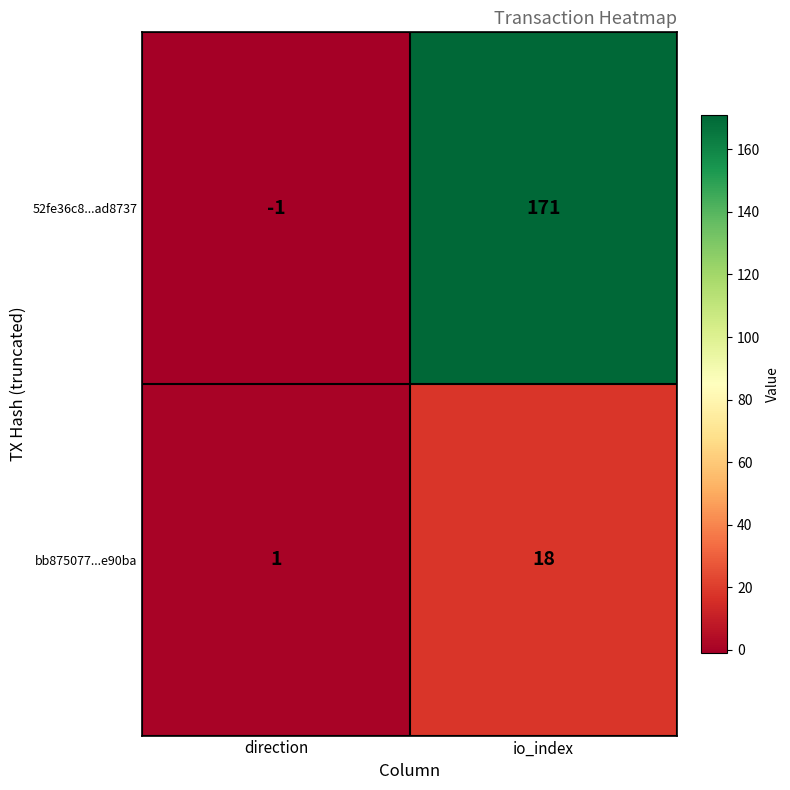

Which series has the widest spread of values?

52fe36c8...ad8737